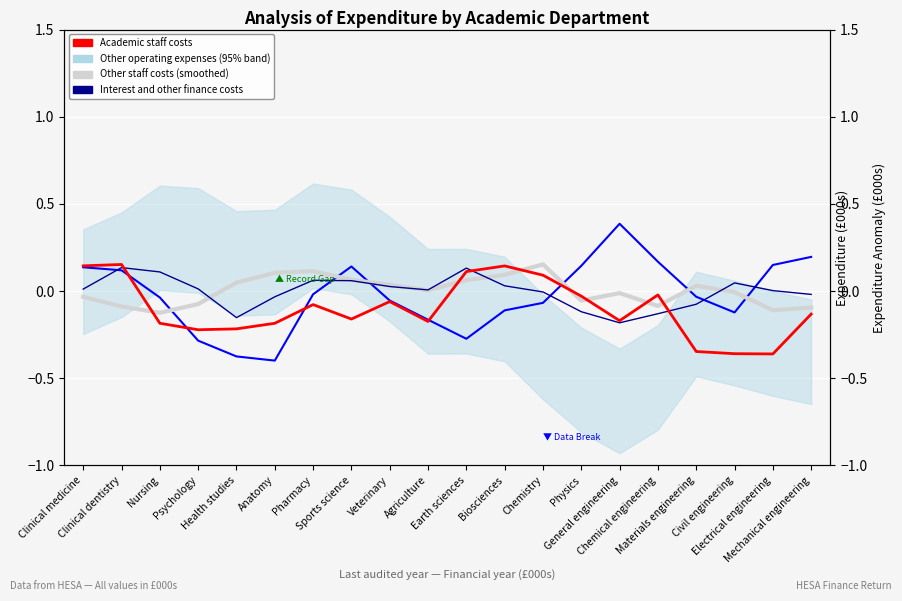

How many intersections are there between Academic staff costs and Interest and other finance costs?

3